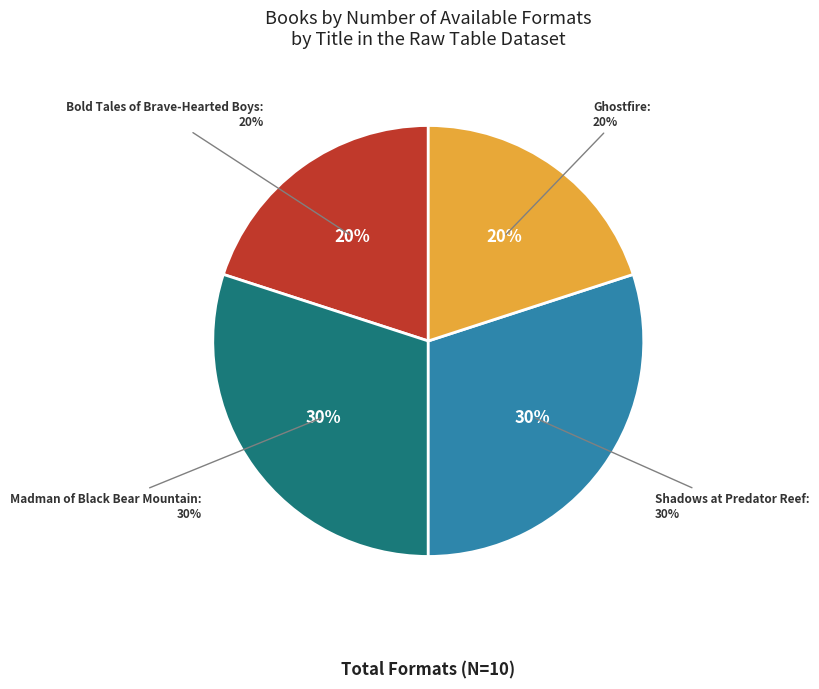

What portion of the pie excludes Bold Tales of Brave-Hearted Boys?

80.0%